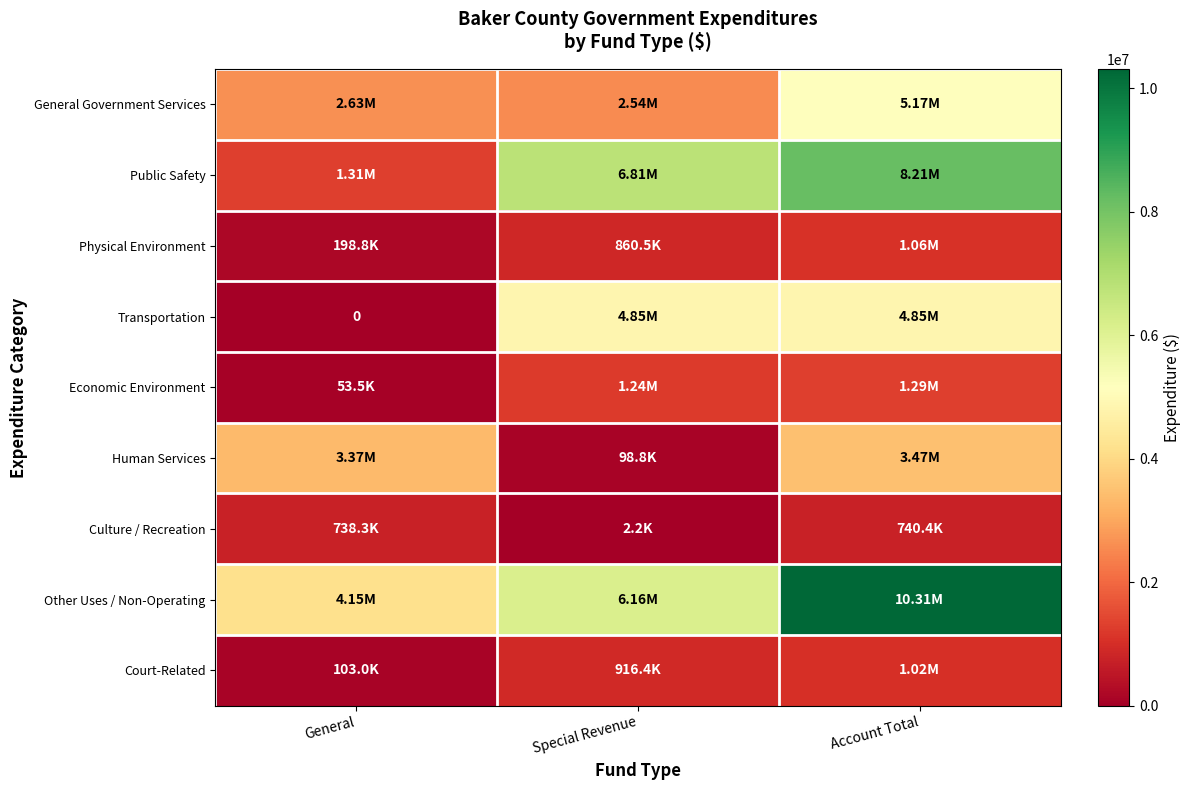

At which label does Human Services first exceed 3374760?

Account Total